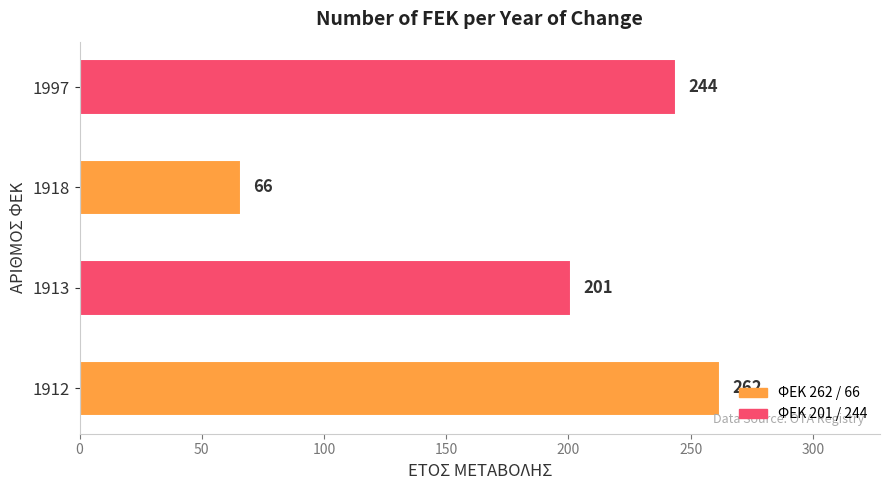

What is the greatest value displayed?

262